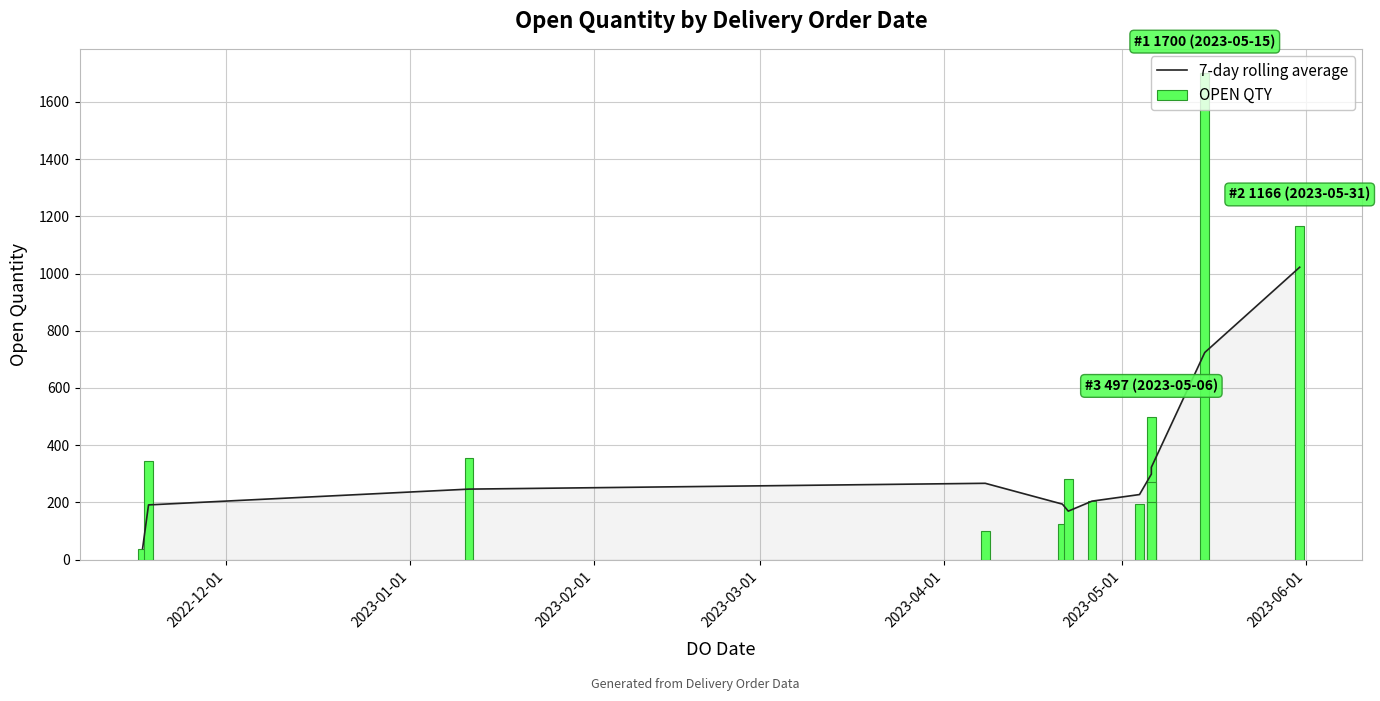

At 2022-12-01, list the series in order from largest to smallest.

7-day rolling average, OPEN QTY